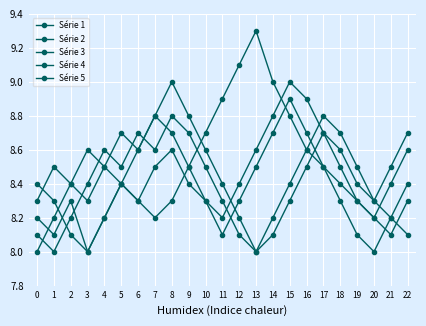

What is the difference between the Série 4 values at 4 and 0?

0.2